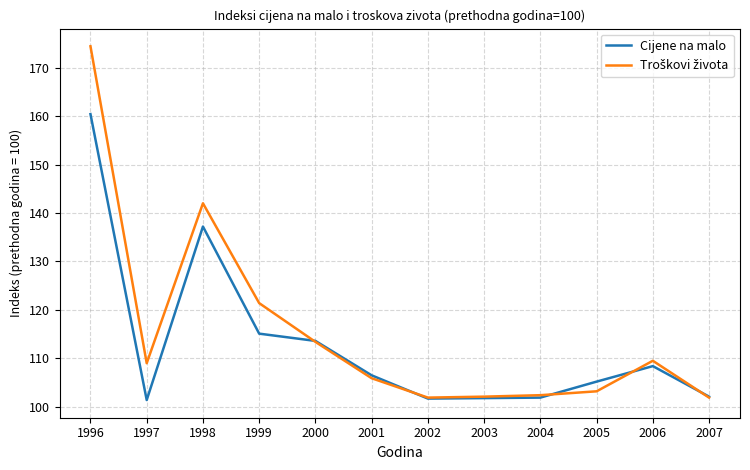

What is the minimum value shown in the chart?

101.4